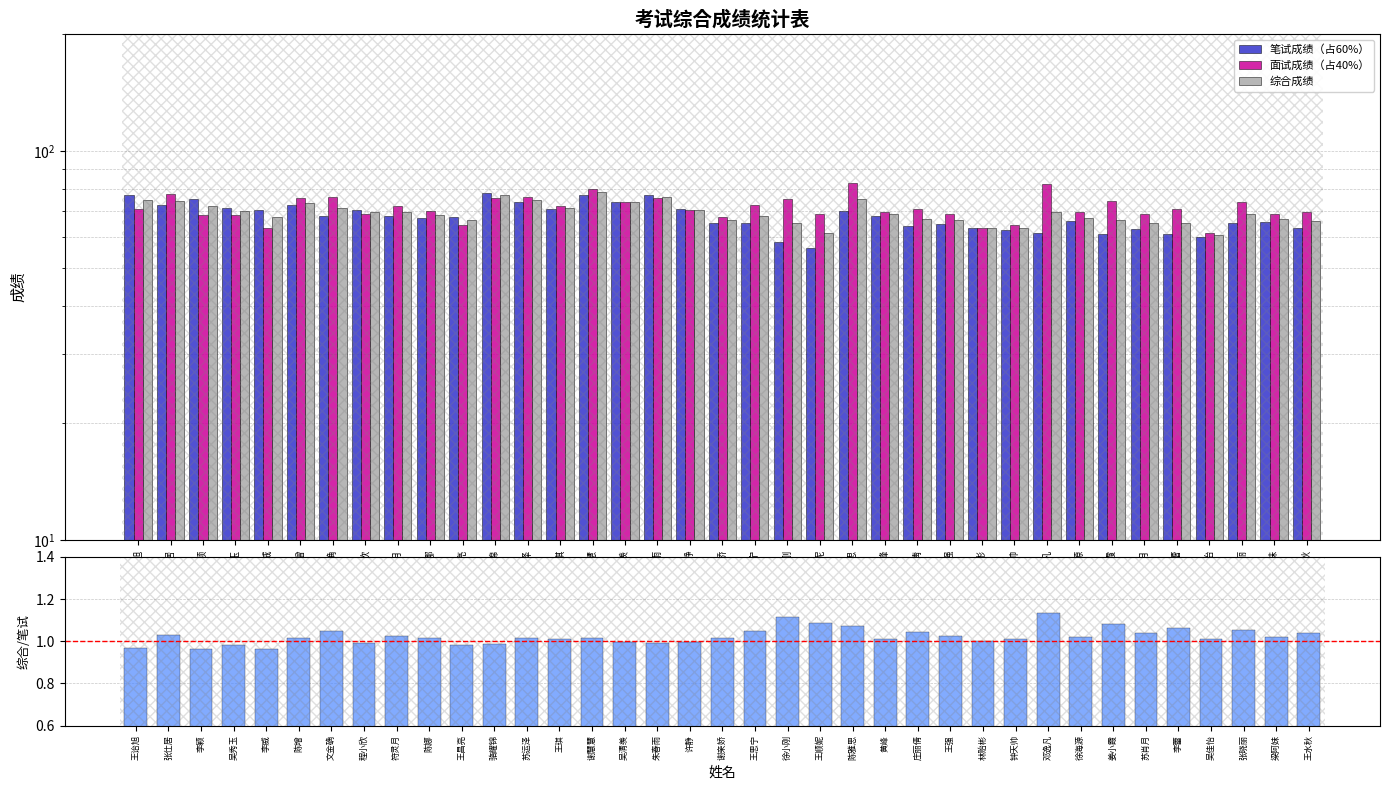

What value does the 笔试成绩（占60%） series have at 符灵月?

68.1